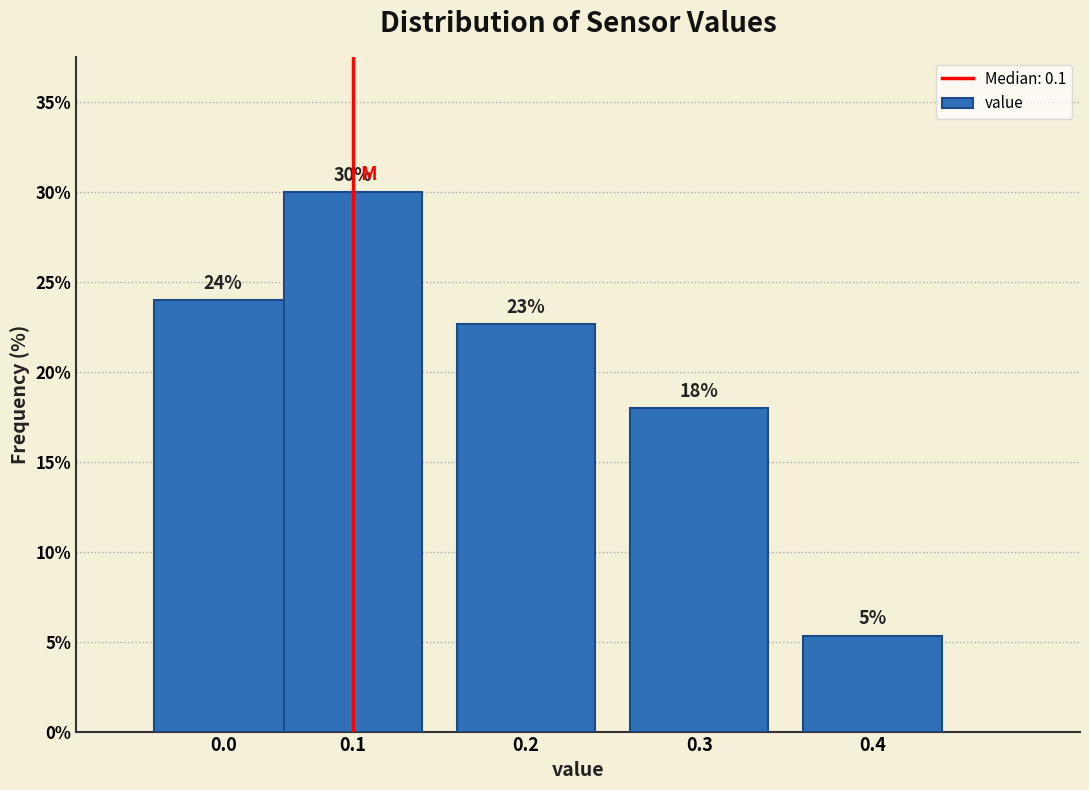

Which label corresponds to the smallest value in the chart?

0.4